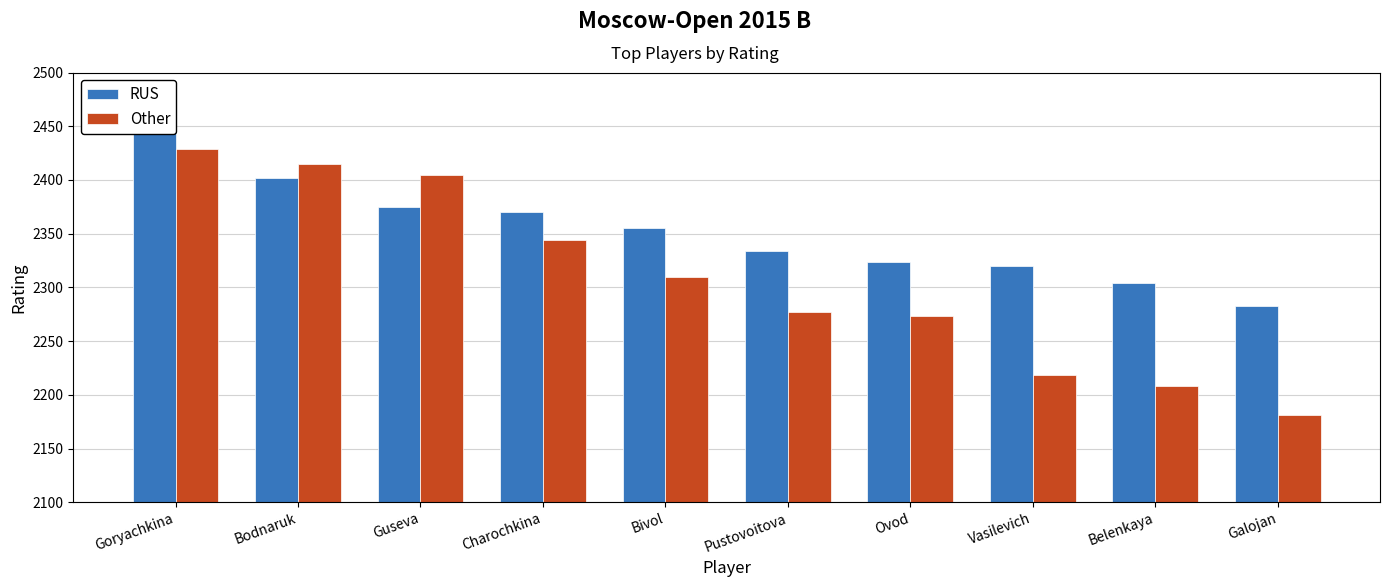

What is the maximum value for Other?

2429